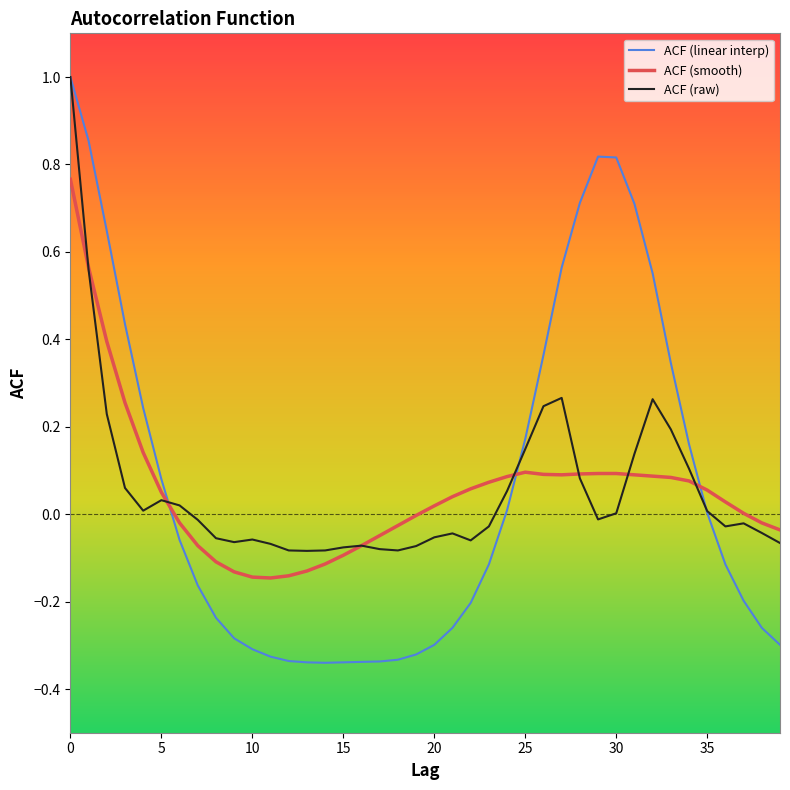

Which series has the largest range (max minus min)?

ACF (linear interp)